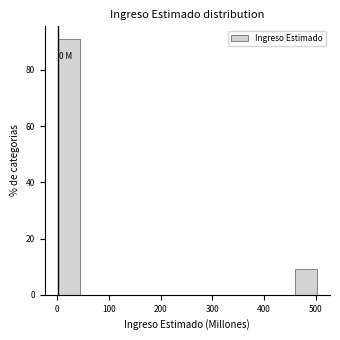

Which range on the x-axis has the tallest bar?

0 to 50